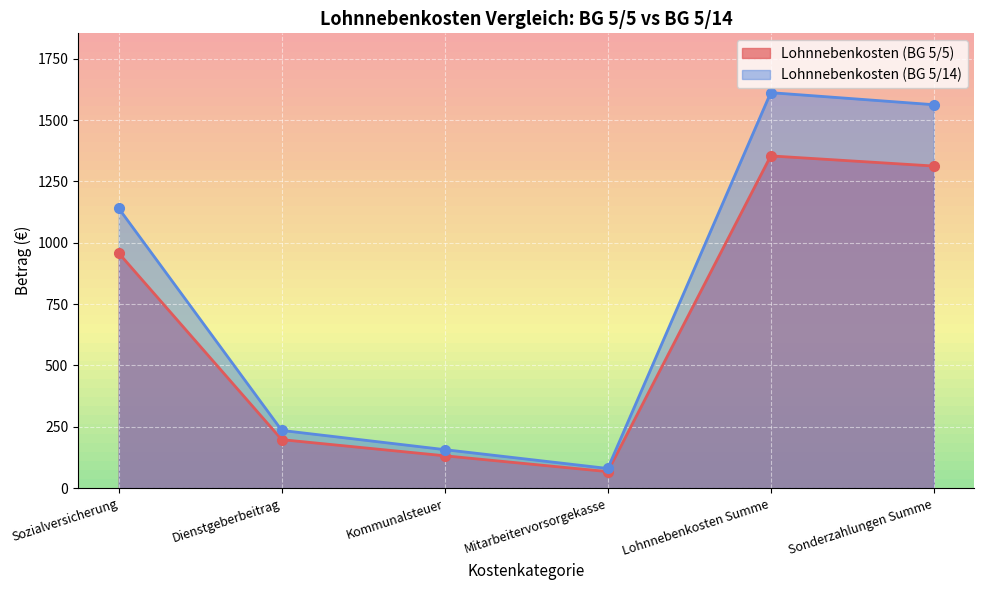

What are all the series names shown in the legend?

Lohnnebenkosten (BG 5/5), Lohnnebenkosten (BG 5/14)